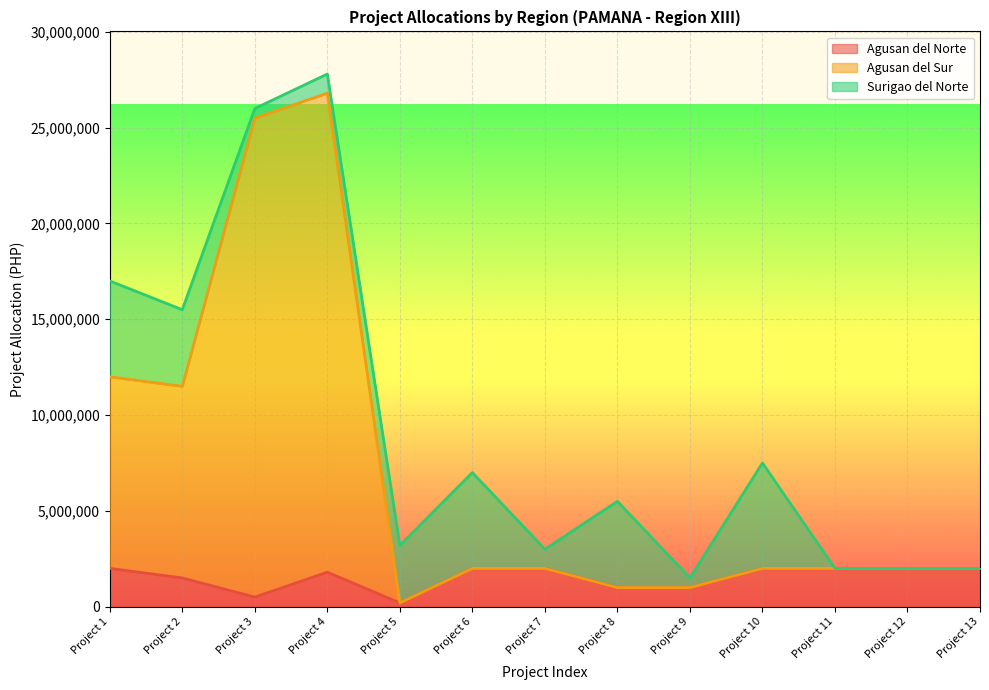

At which category is the sum across all series the highest?

Project 4